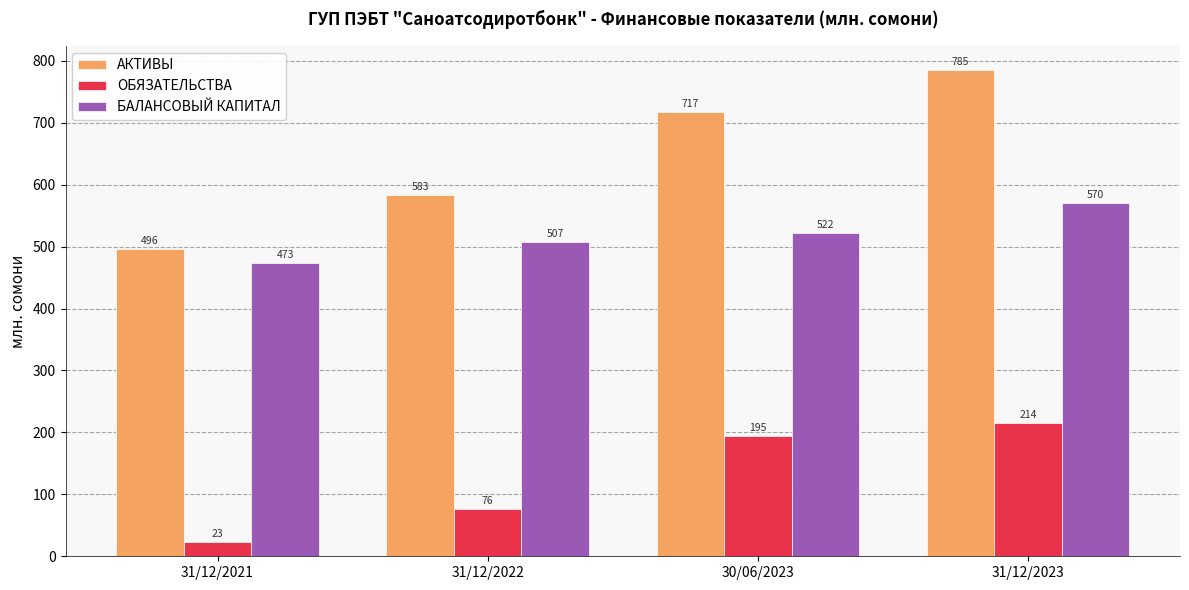

Rank the categories by ОБЯЗАТЕЛЬСТВА value from lowest to highest.

31/12/2021, 31/12/2022, 30/06/2023, 31/12/2023